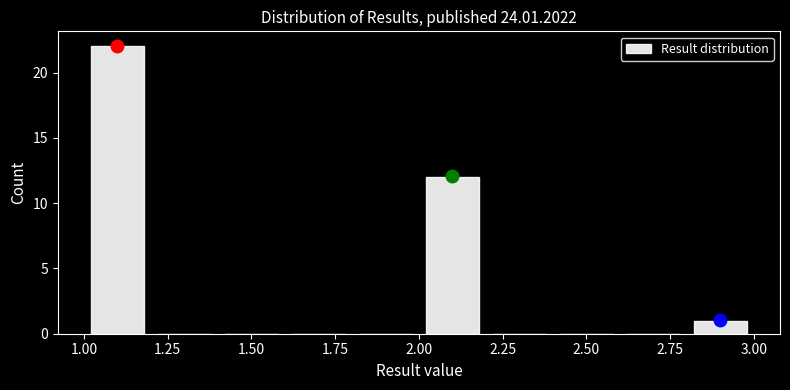

How tall is the bar that spans 2.8 to 3.0 on the x-axis? The values are not printed on the chart, so give them approximately, as read against the axis.

1